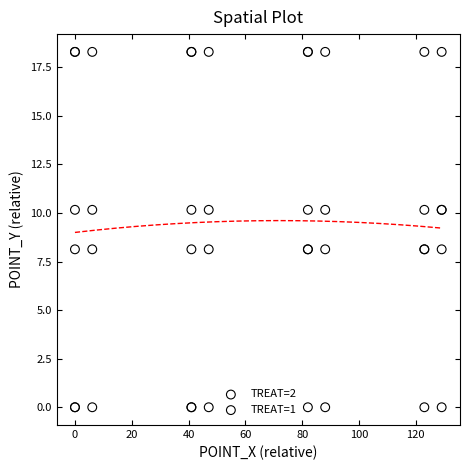

Which series reaches the maximum Y coordinate?

TREAT=1